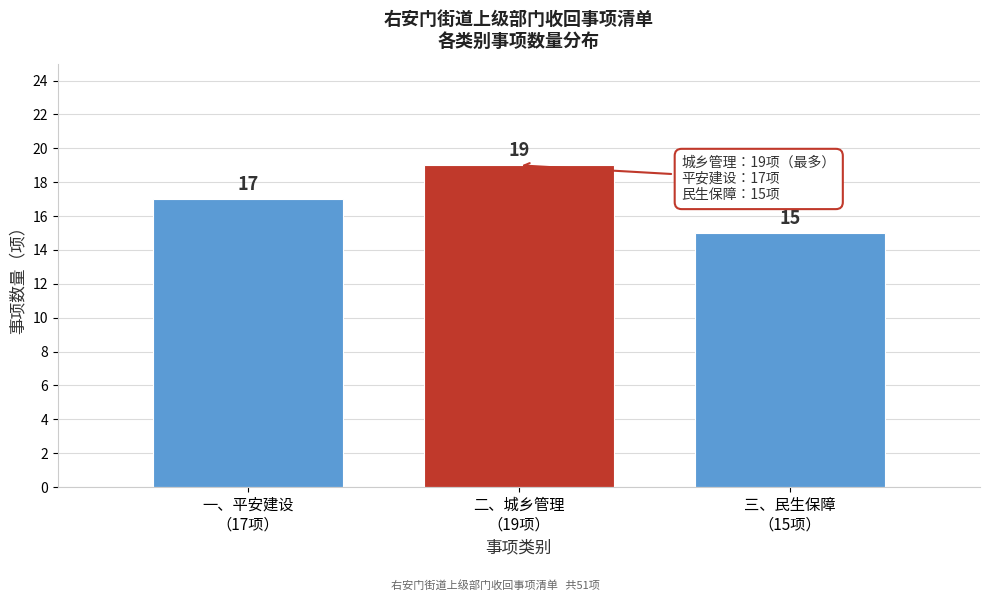

Reading right to left, extract all data points from this chart.

15	19	17